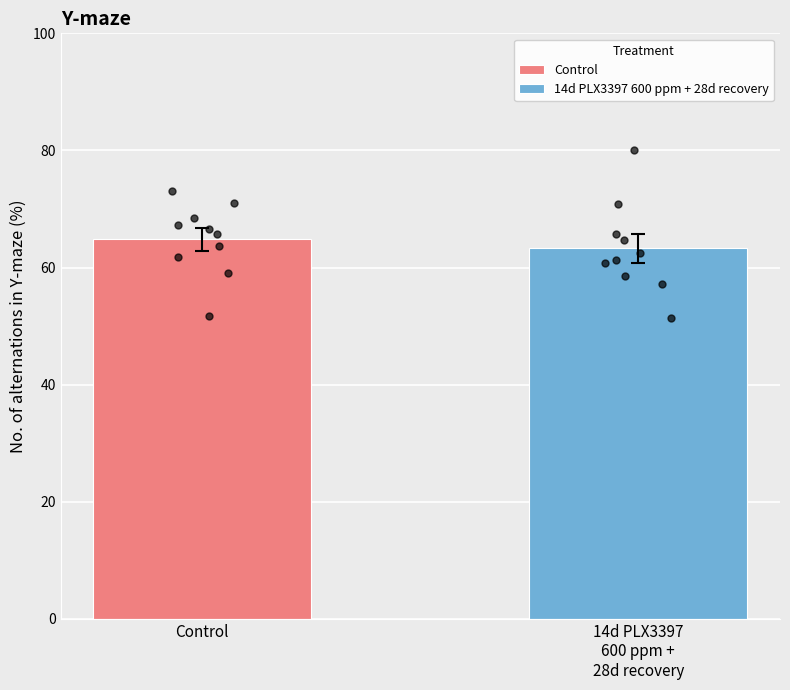

Is the value of Control at Con8 greater than the value of 14d PLX3397 600 ppm + 28d recovery at Con5?

No